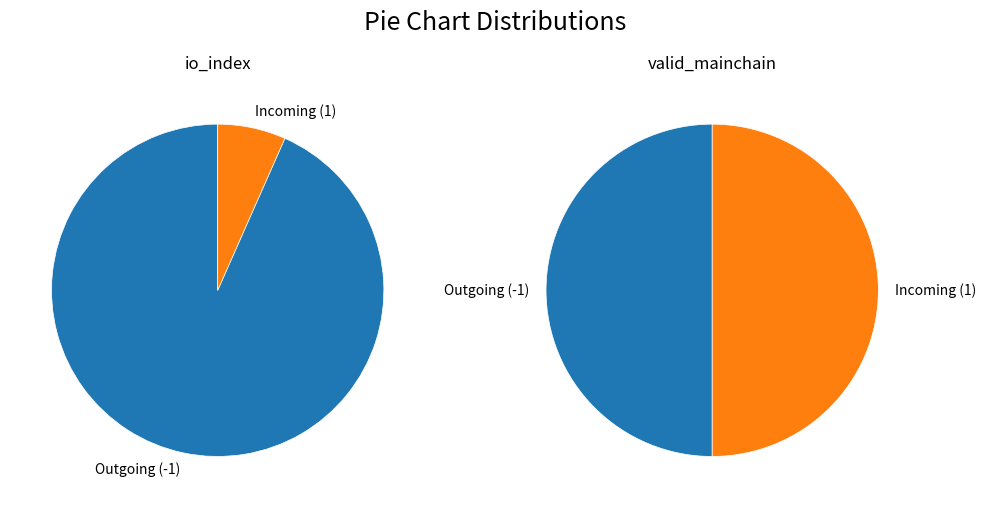

How many slices are in this pie chart?

2